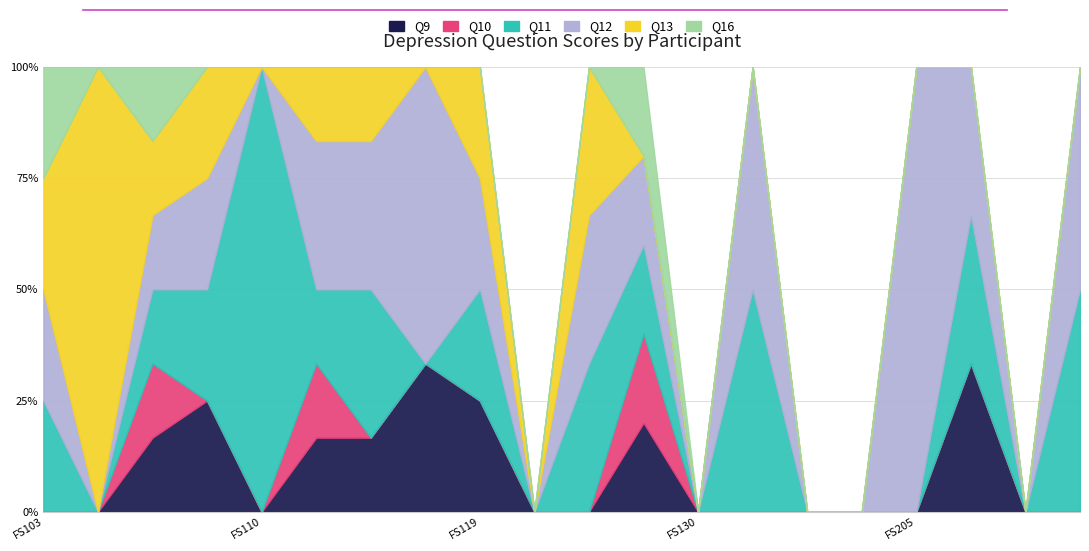

Which category has the lowest value across all series?

FS103